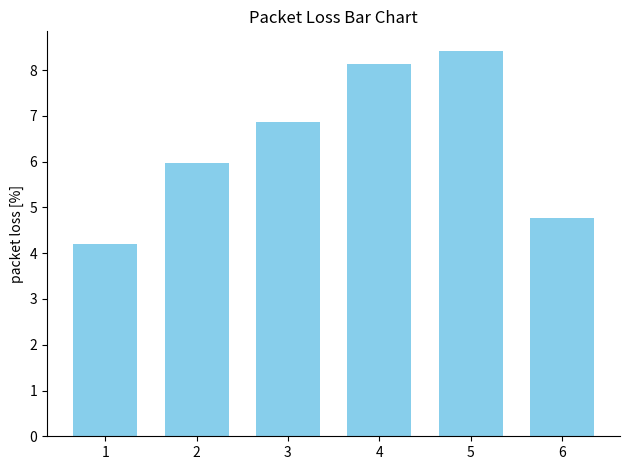

Is it true that the value at 3 is 9.7?

False